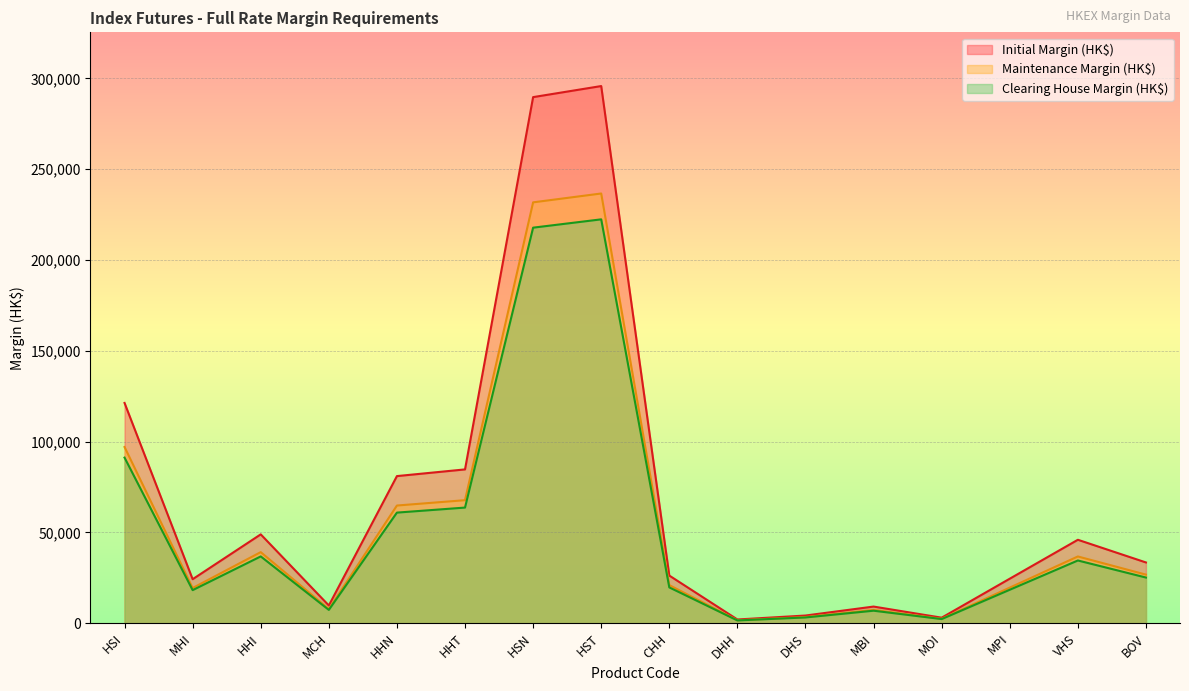

What is the label of the 16th point from the left?

BOV